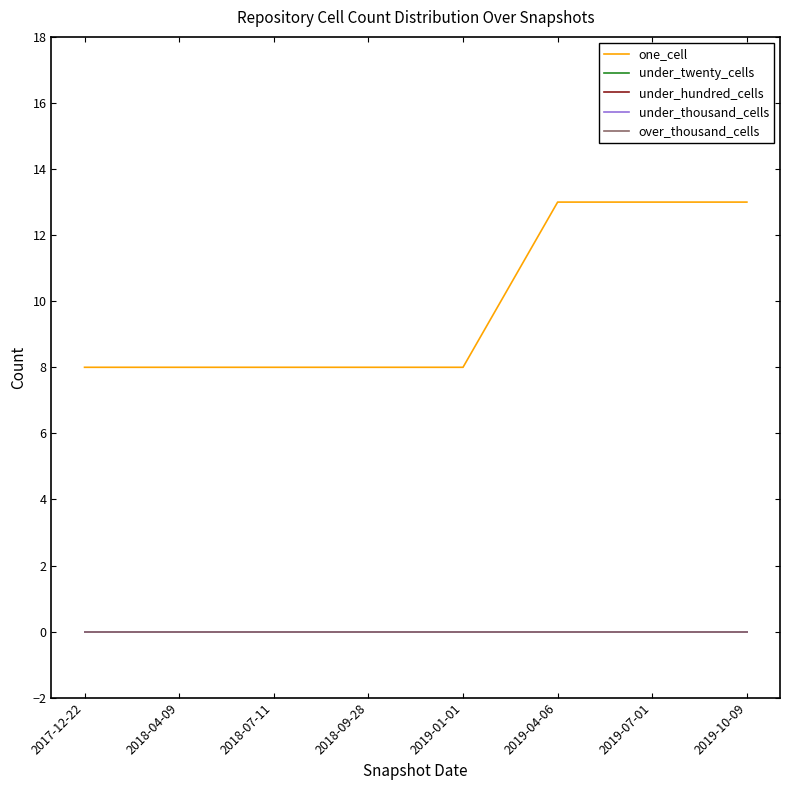

At how many categories does at least one series exceed 4?

8